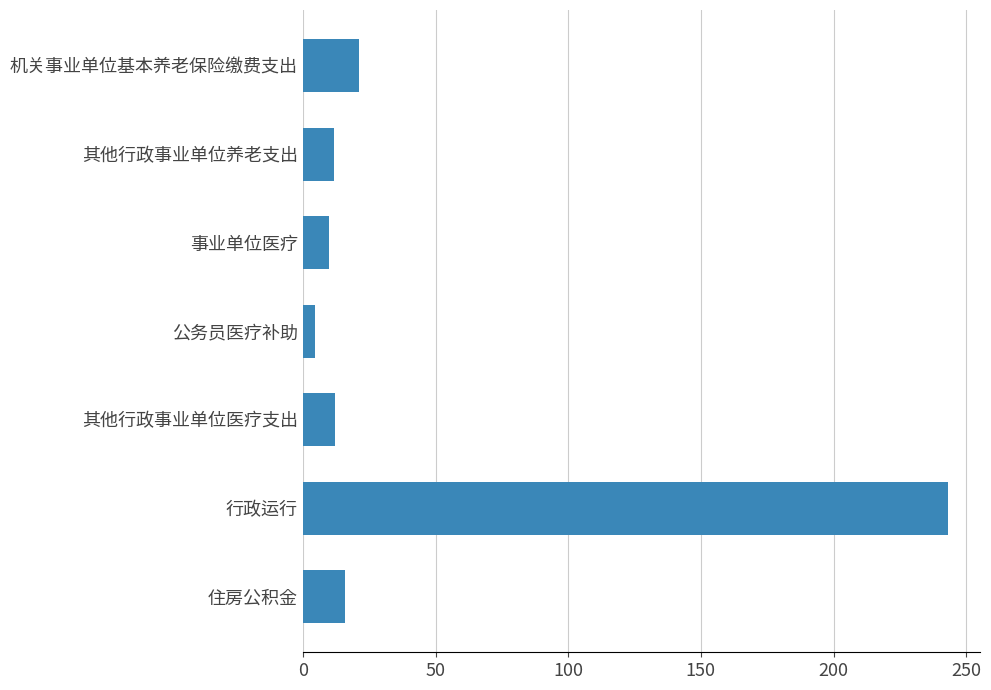

What is the difference between the maximum and minimum values?

238.5